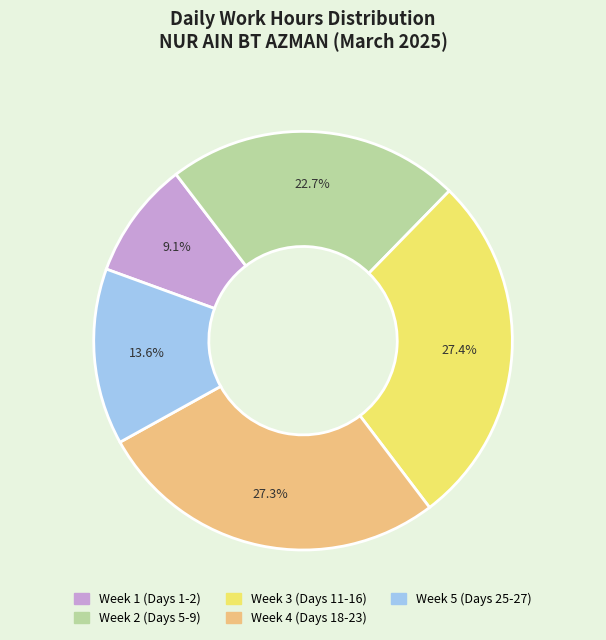

Does any single category account for the majority?

No